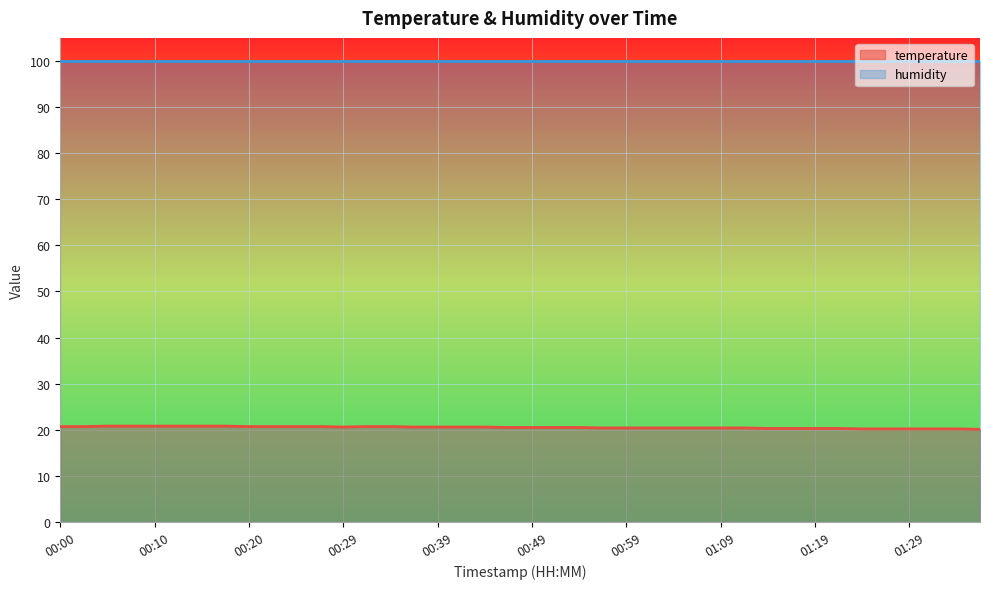

What is the difference between the maximum and second lowest values?

0.6